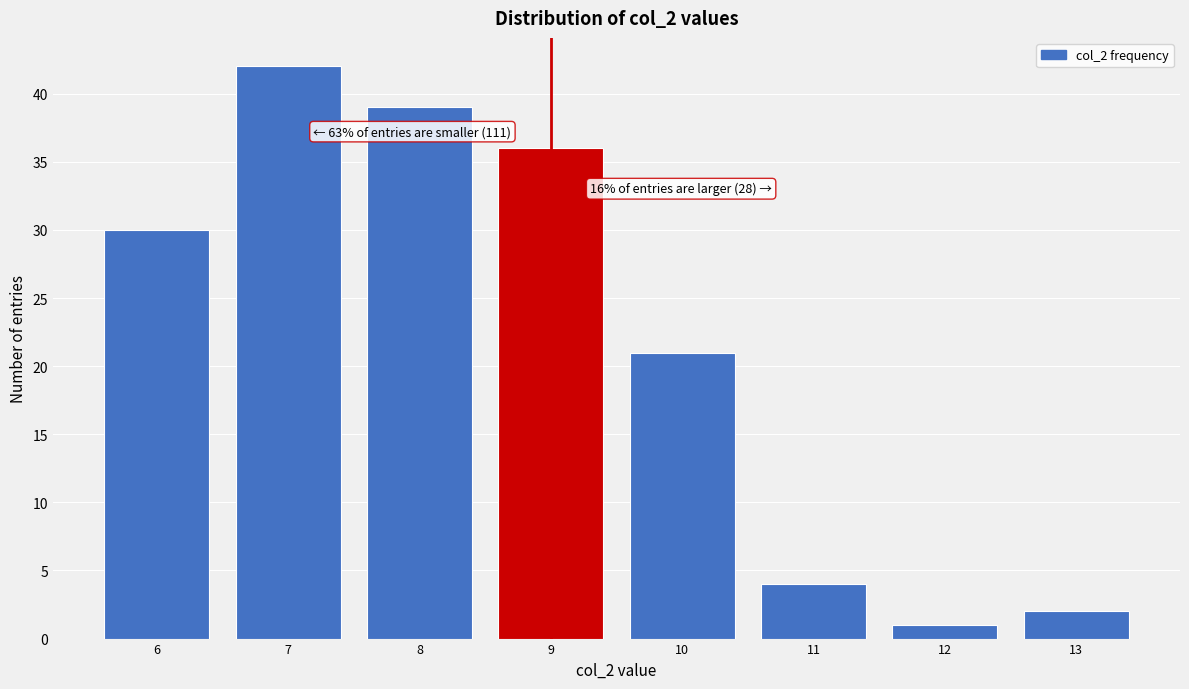

Over which range of the x-axis is the bar tallest?

6.5 to 7.5